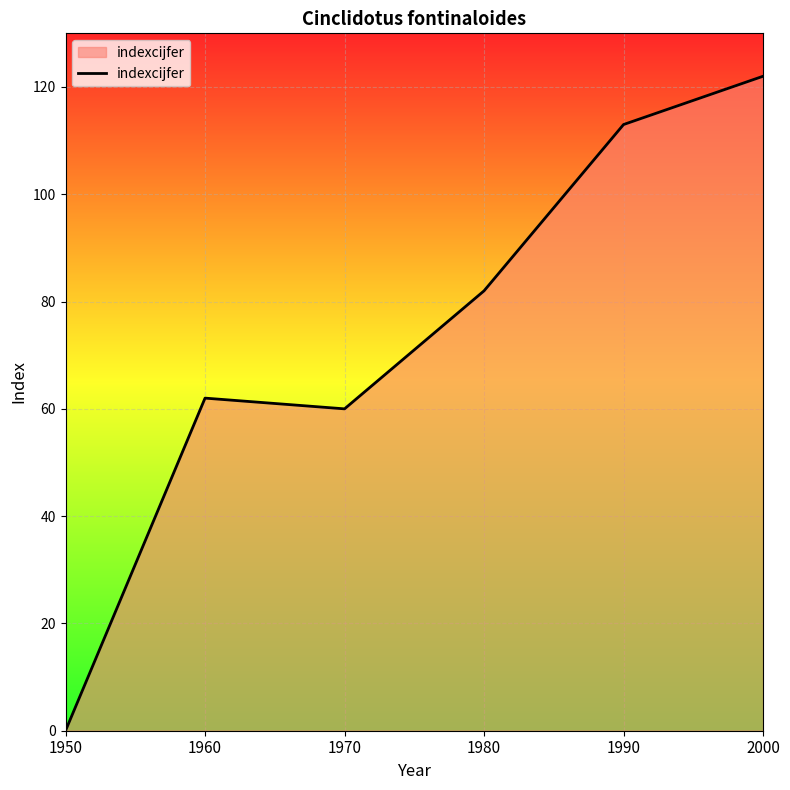

Reading left to right, what are all the values shown in this chart?

1950=0	1960=62	1970=60	1980=82	1990=113	2000=122